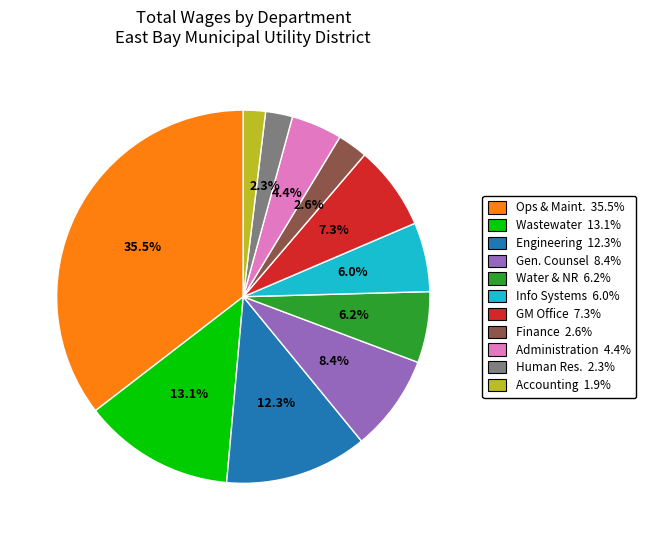

Is there any slice that represents more than half of the pie?

No